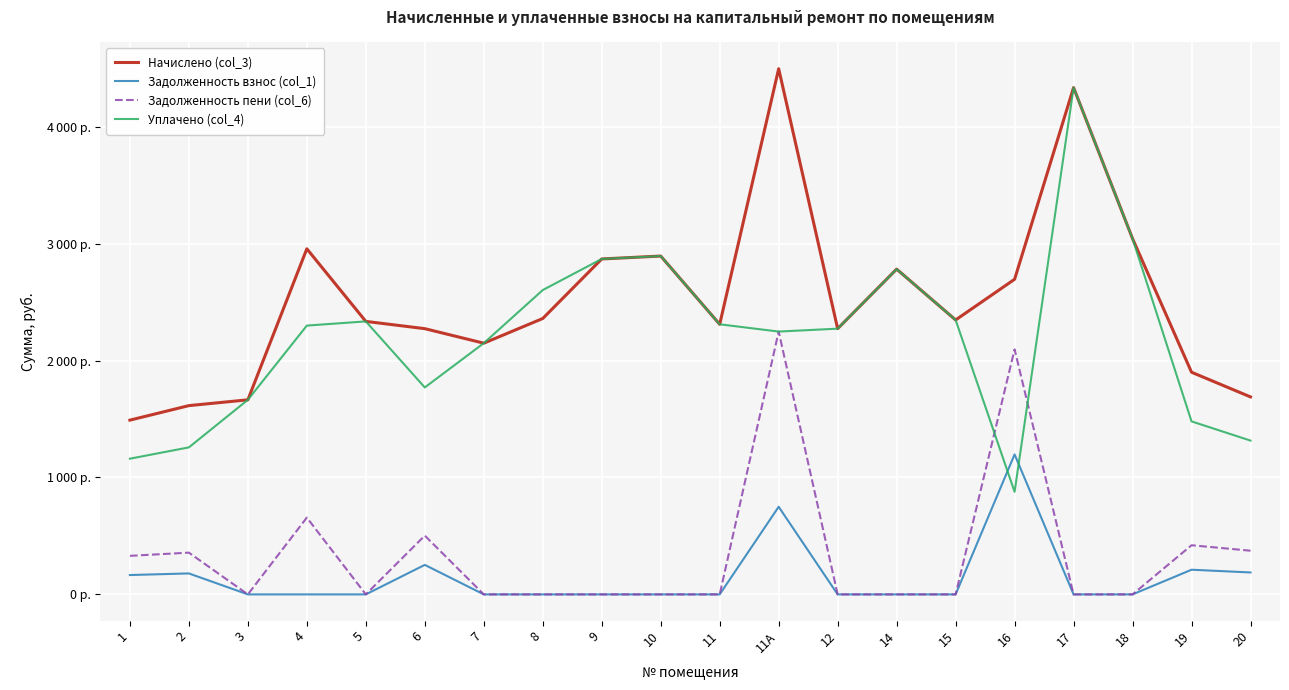

What is the maximum value shown in the chart?

4496.0